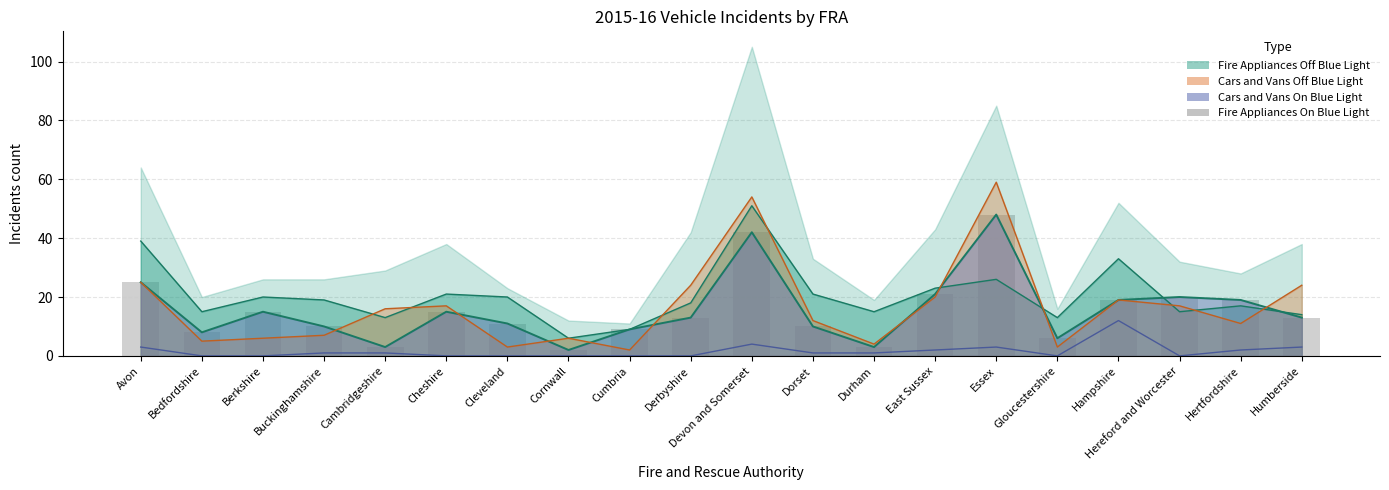

What is the label of the 20th bar from the left?

Humberside